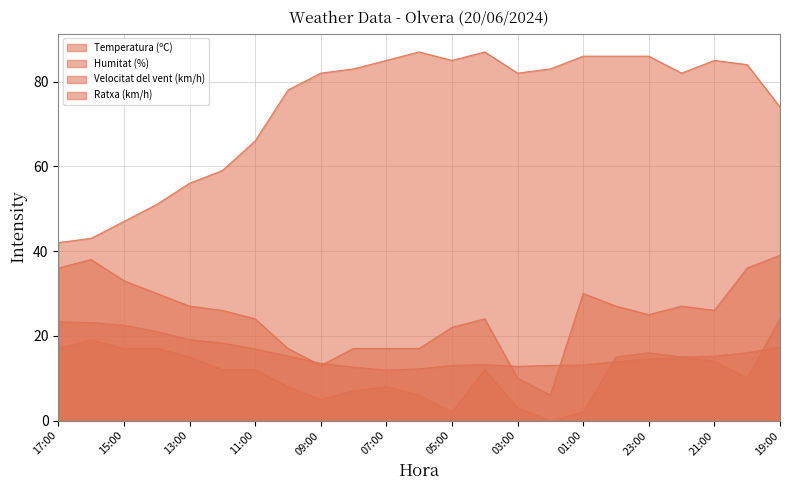

How many data points in Temperatura (ºC) are above 15?

11